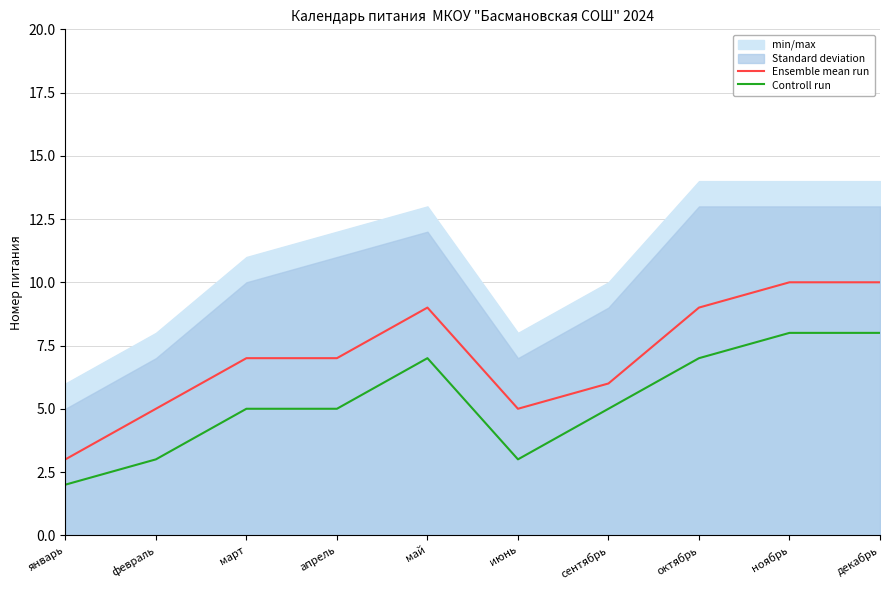

List the series in order of their overall mean, highest first.

Ensemble mean run, Controll run